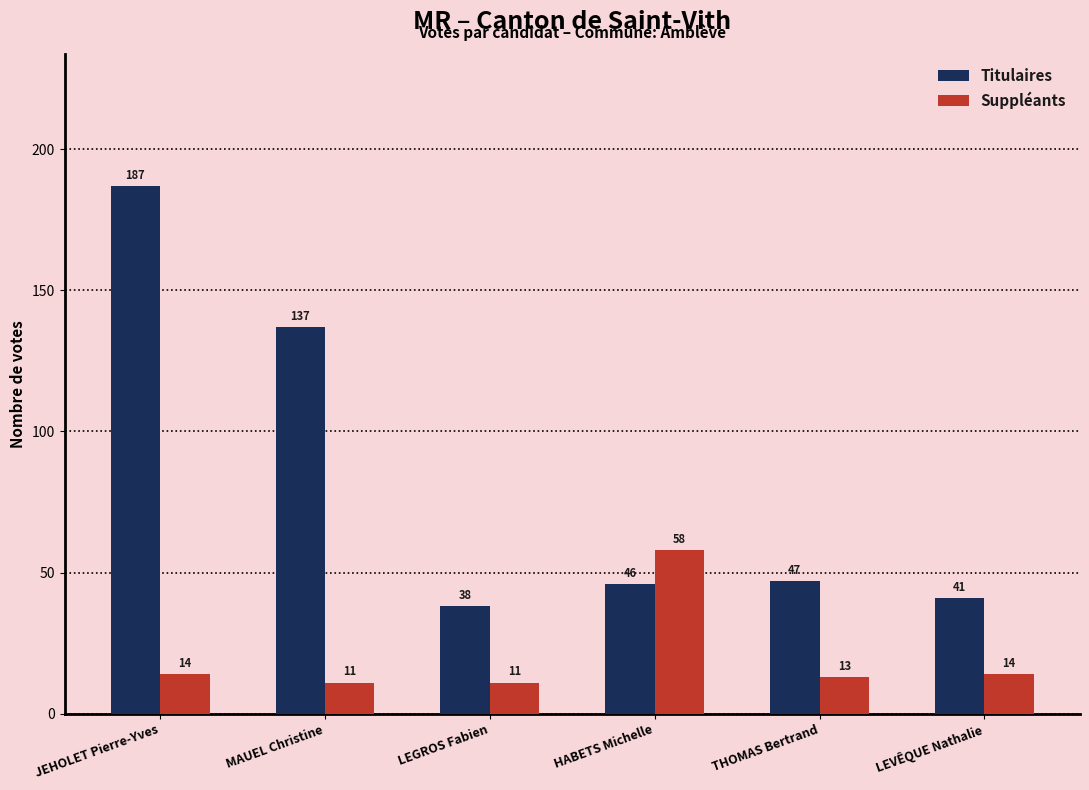

How many distinct data groups are displayed?

2